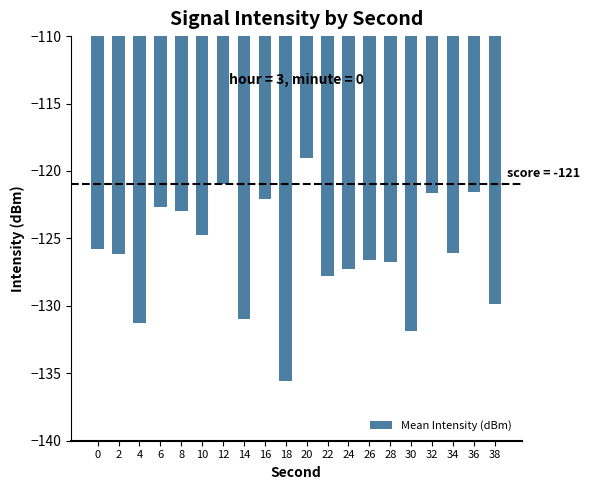

Which has a higher value, 26 or 30?

26